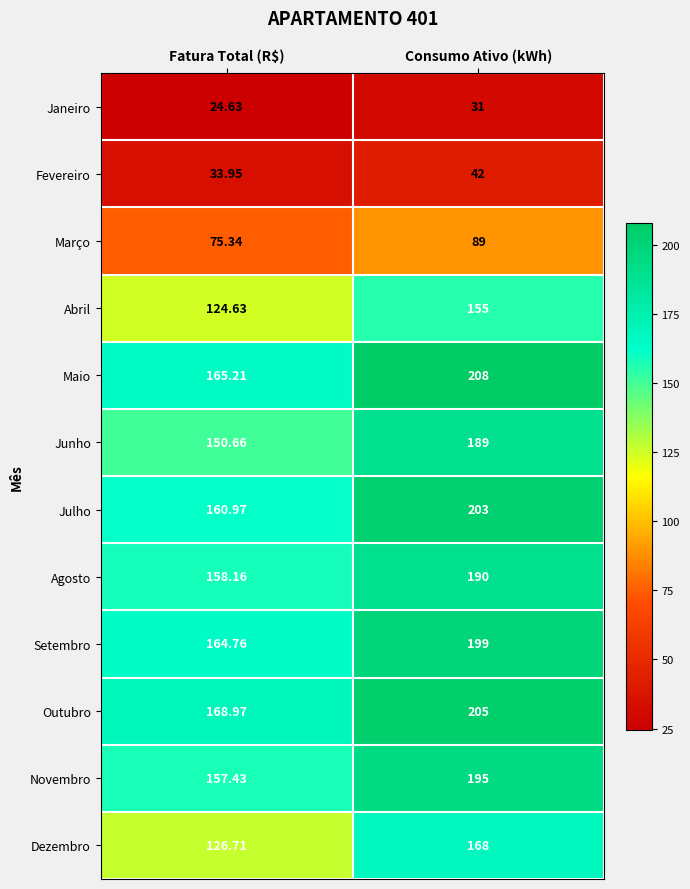

Which series has the widest spread of values?

Maio